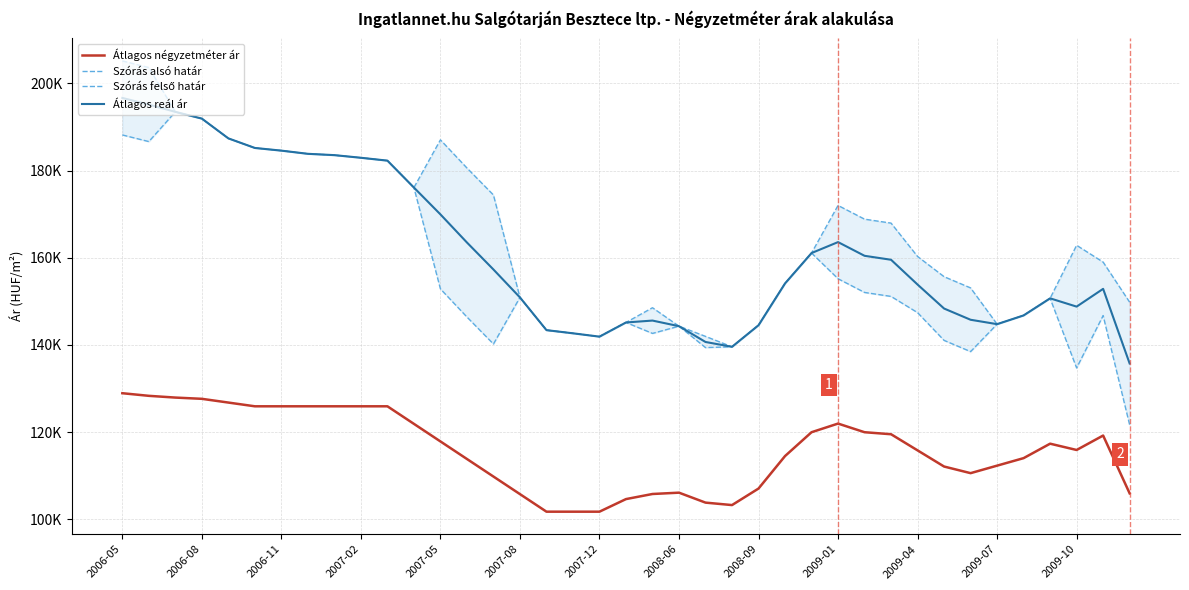

What are all the series names shown in the legend?

Átlagos négyzetméter ár, Szórás alsó határ, Szórás felső határ, Átlagos reál ár